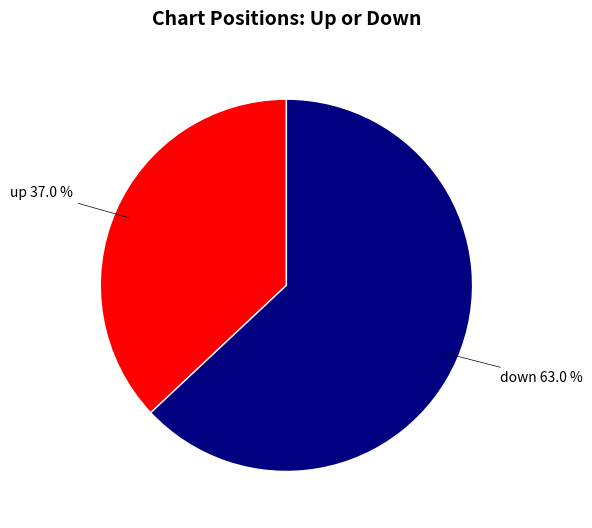

To the nearest percent, what is the combined percentage of up and down?

100%